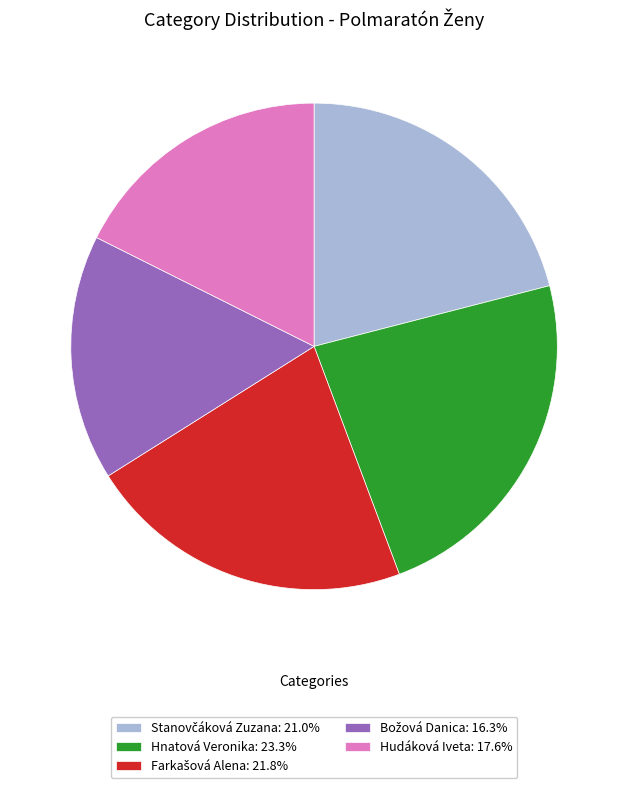

Does any single category account for the majority?

No